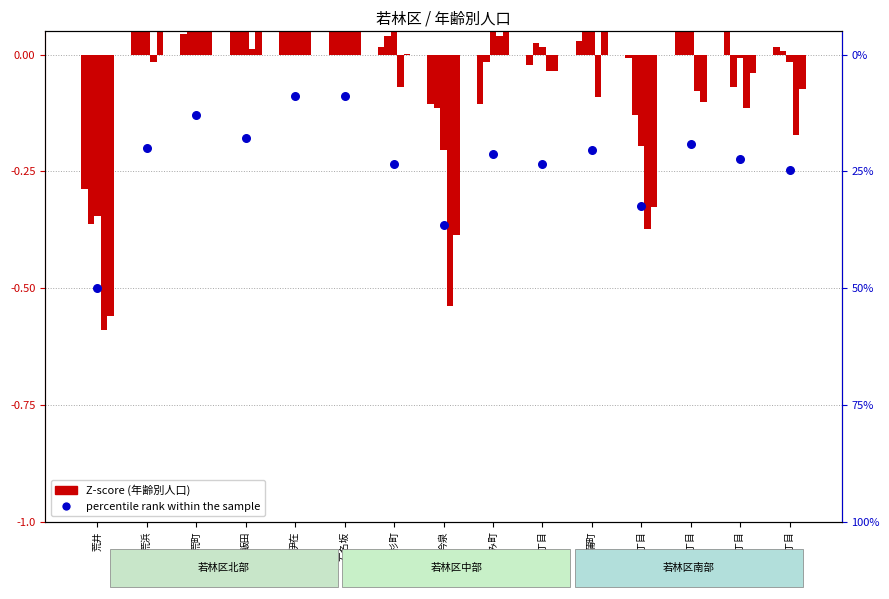

Is the value of percentile rank within the sample at 沖野６丁目 greater than the value of 25-29歳 at 一本杉町?

No